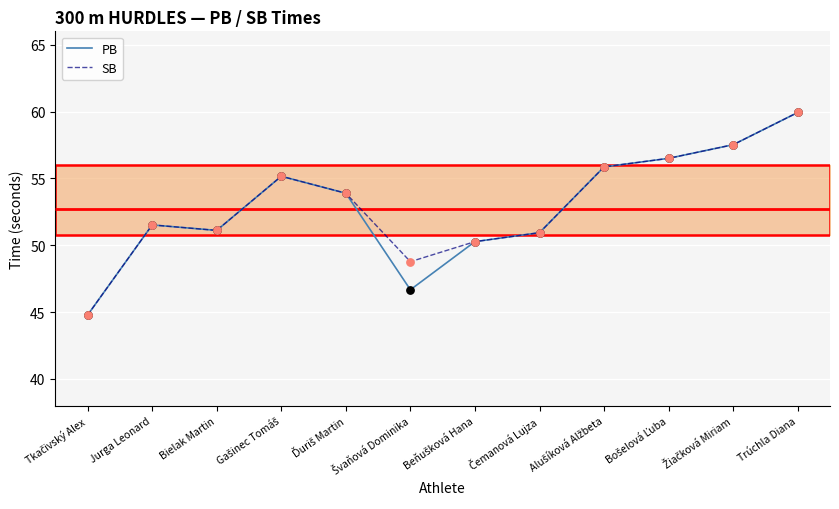

Which series has the largest total across all categories?

SB